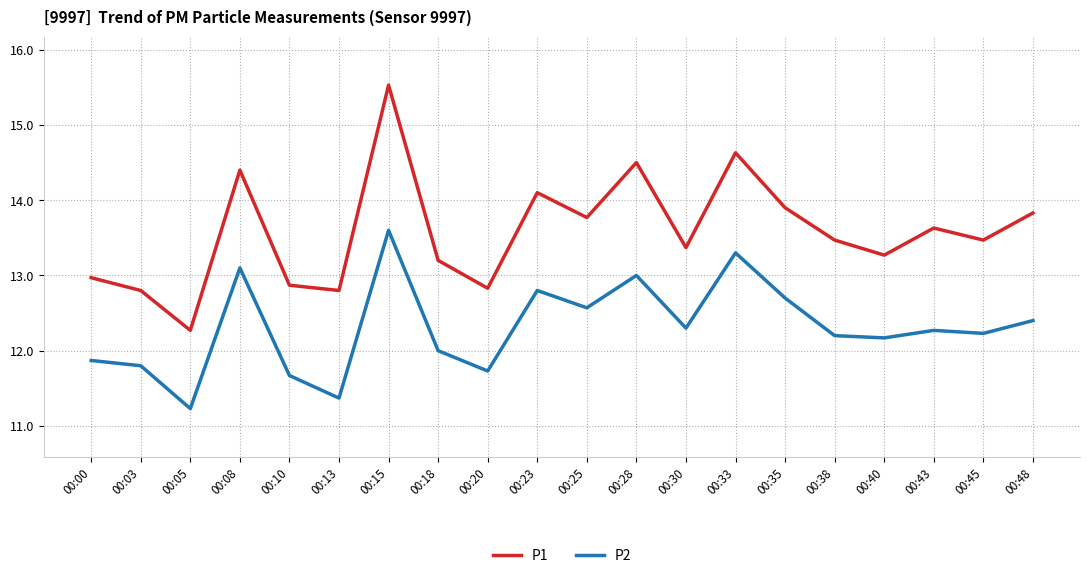

List the series in order of their overall mean, highest first.

P1, P2